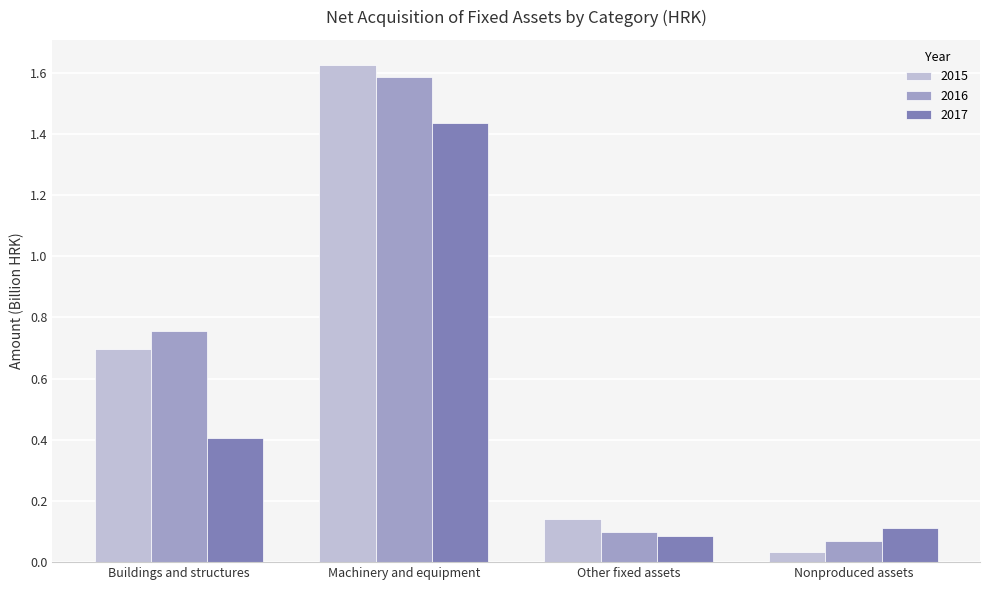

Rank the series by their maximum value, from highest to lowest.

2015, 2016, 2017